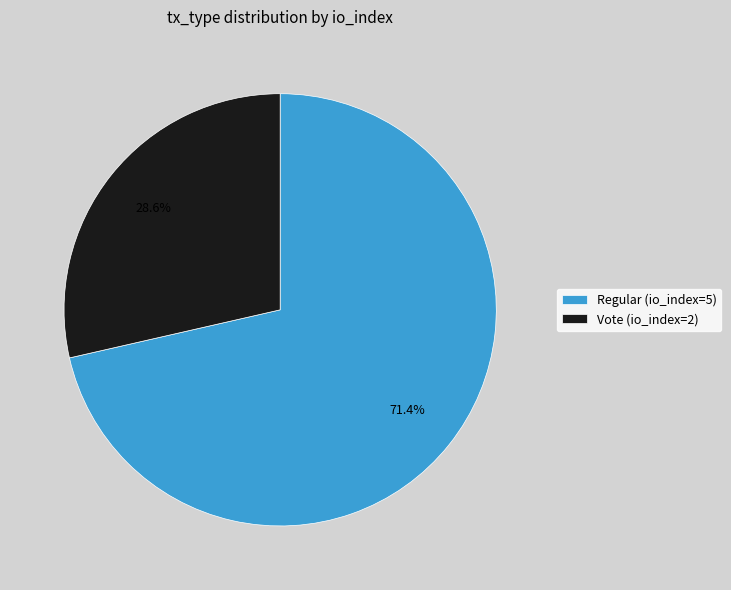

Which category has the smallest portion of the pie?

Vote (io_index=2)